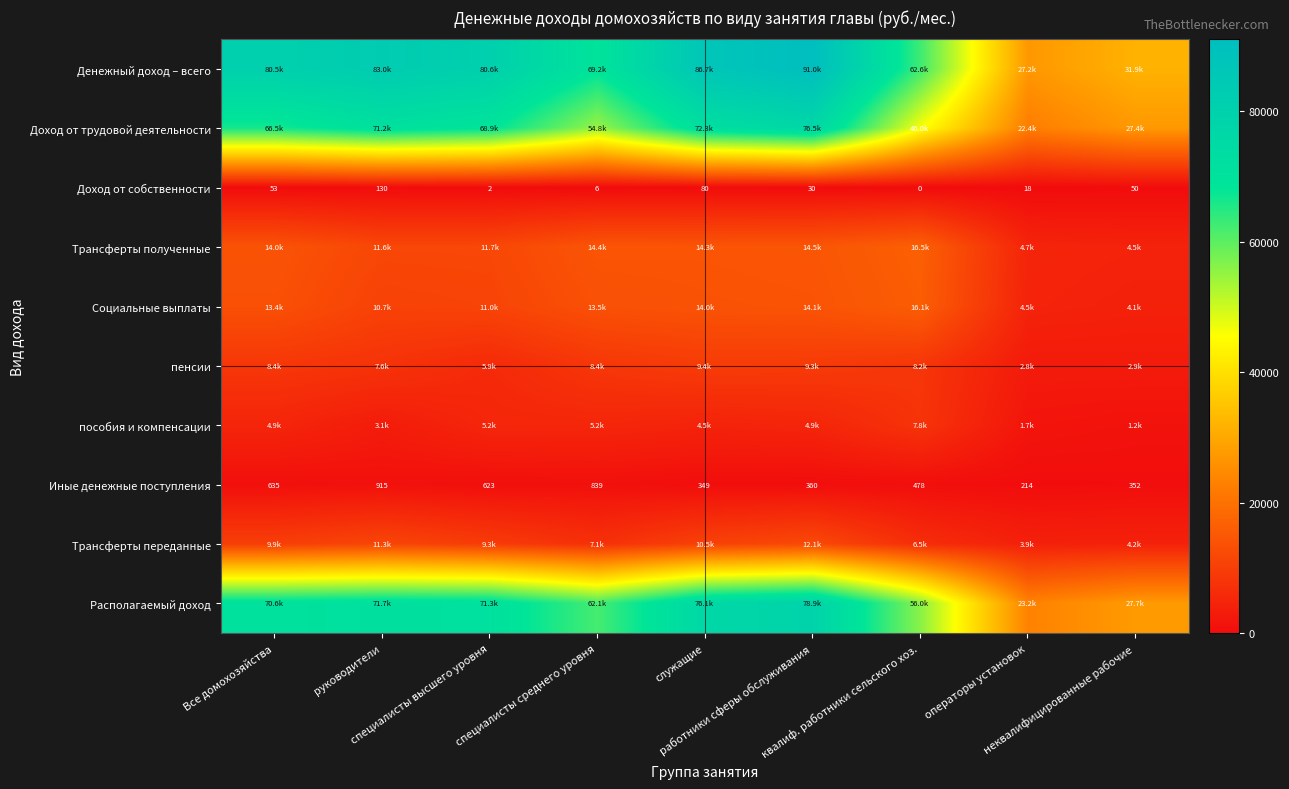

Read the пособия и компенсации value at неквалифицированные рабочие.

1185.7